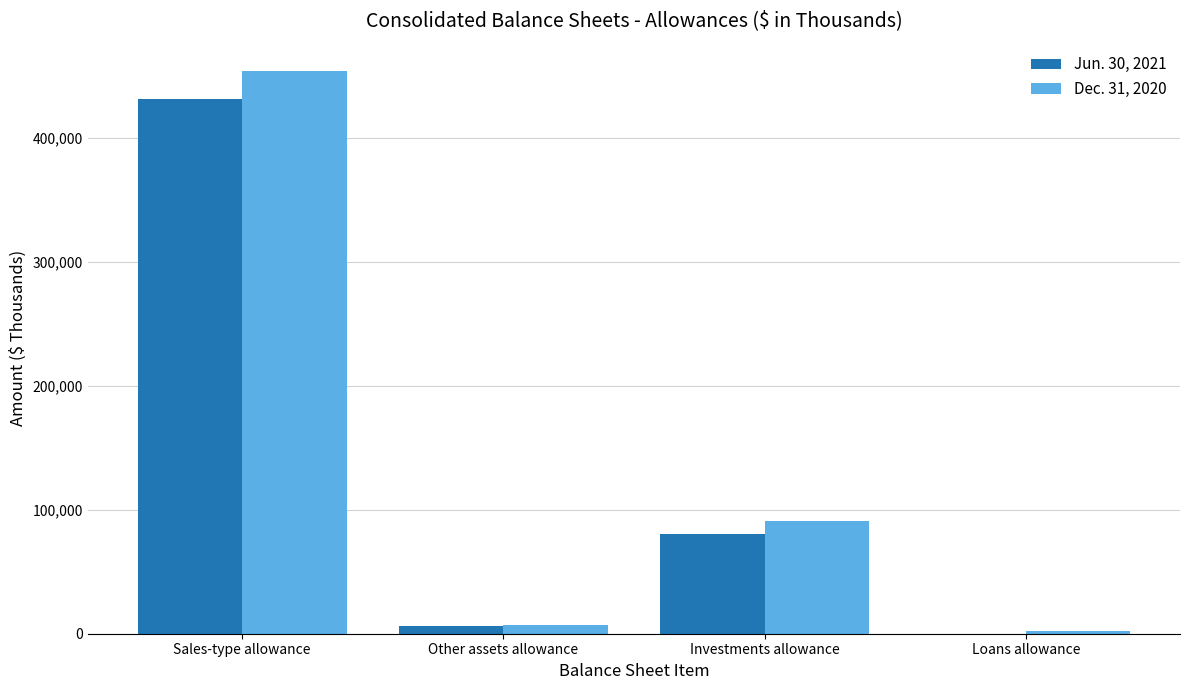

Is the value of Dec. 31, 2020 at Other assets allowance greater than the value of Jun. 30, 2021 at Sales-type allowance?

No